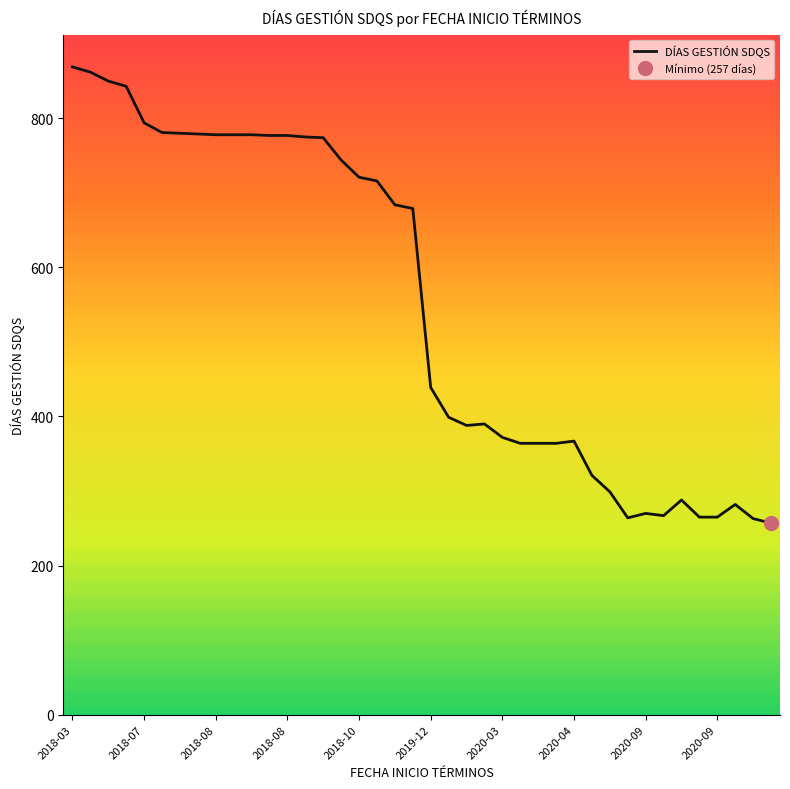

What is the label of the 40th point from the right?

2018-03